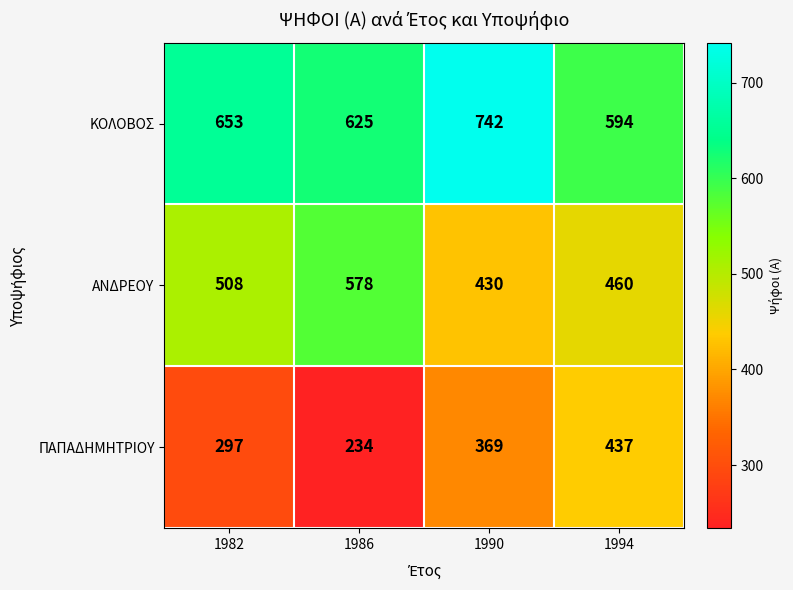

Which category has the highest value across all series?

1990